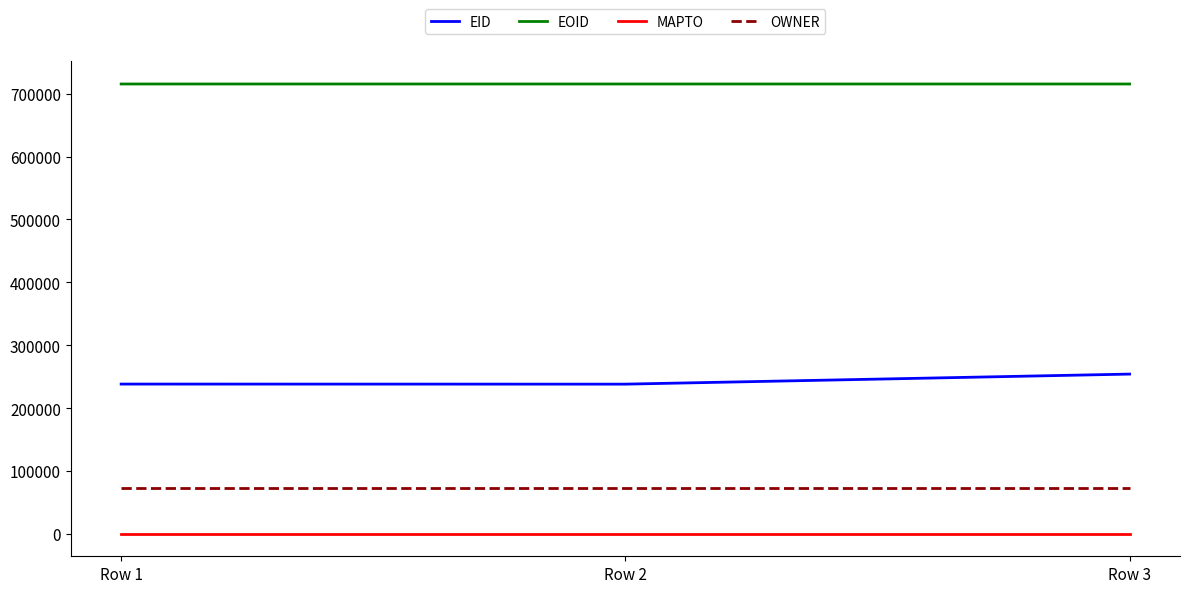

Does the chart display data point markers on the line(s)?

No